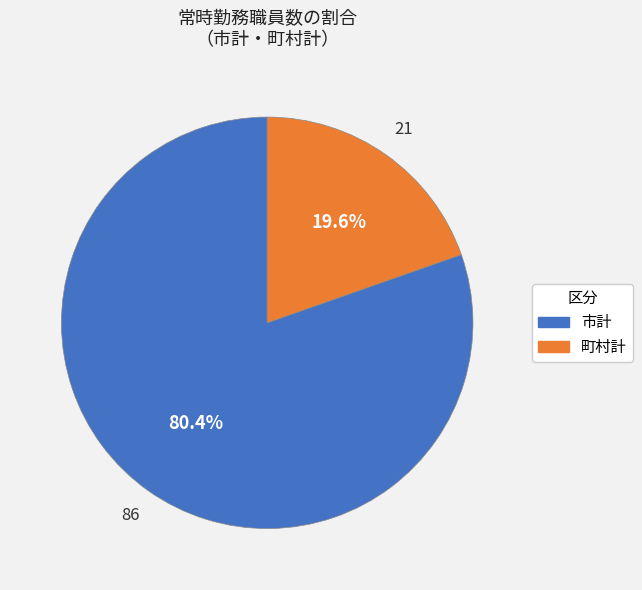

Which slice is the largest?

市計